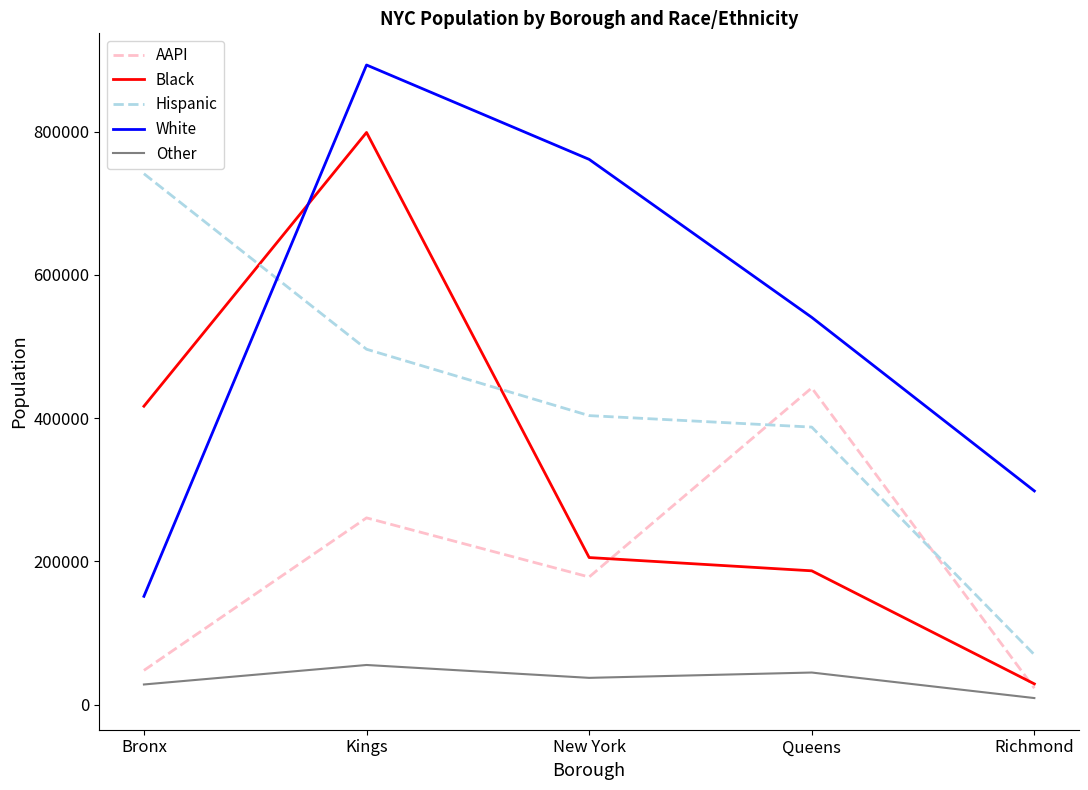

True or false: Hispanic and Other intersect in this chart.

False